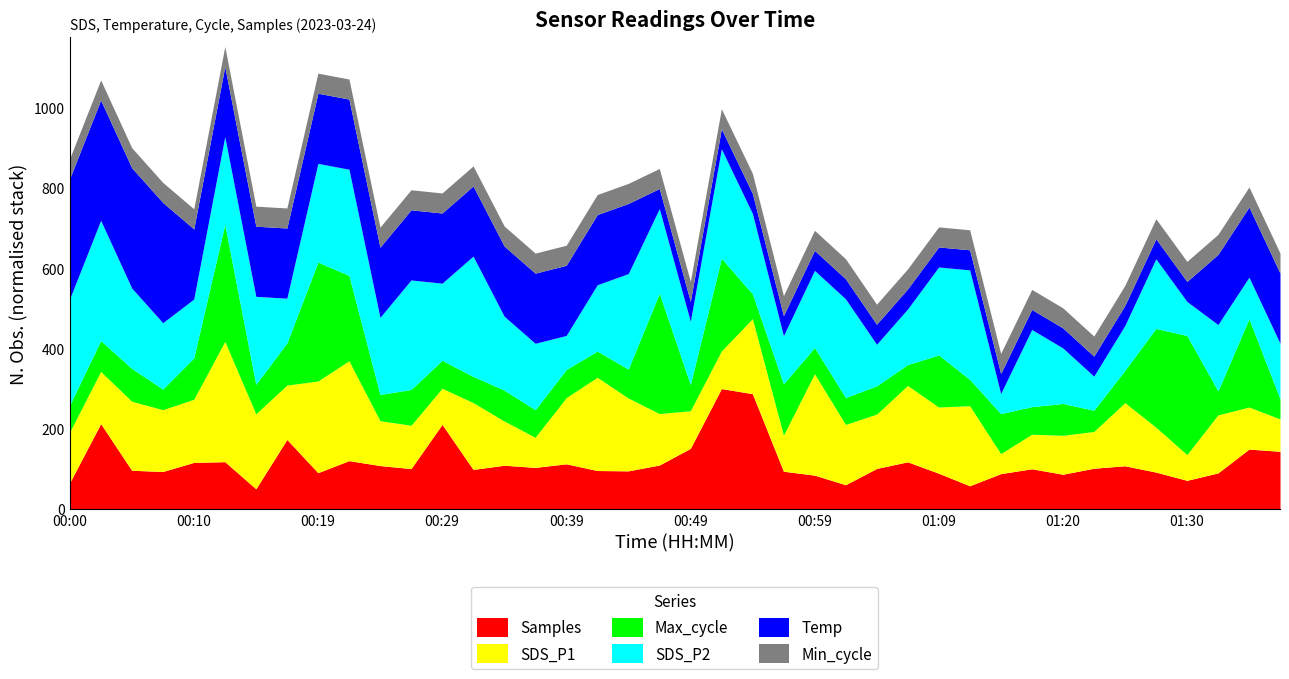

What is the highest value of the Samples series?

300.0